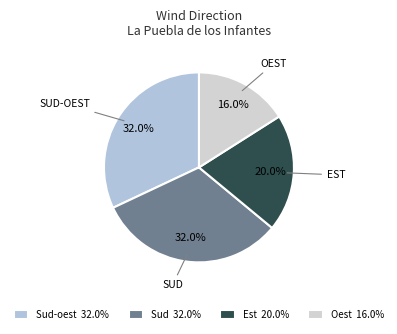

How many slices are in this pie chart?

4